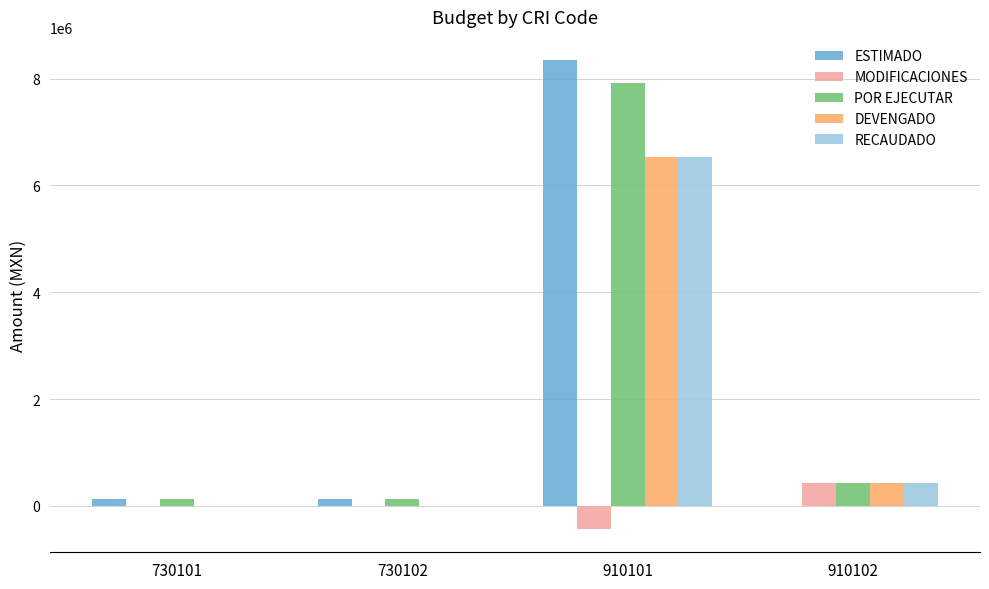

Reading left to right, list all the values displayed in this chart.

ESTIMADO: 122200	122200	8341200	0
MODIFICACIONES: 0	0	-429250	429250
POR EJECUTAR: 122200	122200	7911950	429250
DEVENGADO: 0	0	6524000	429250
RECAUDADO: 0	0	6524000	429250